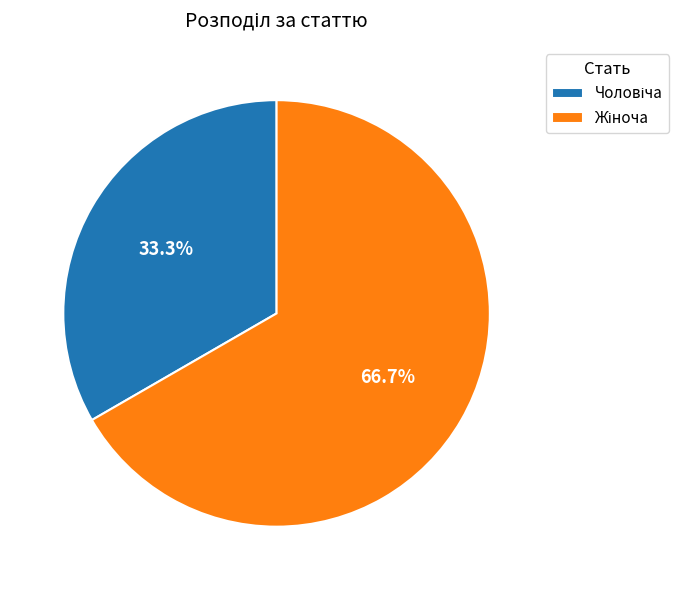

Is there any slice that represents more than half of the pie?

Yes